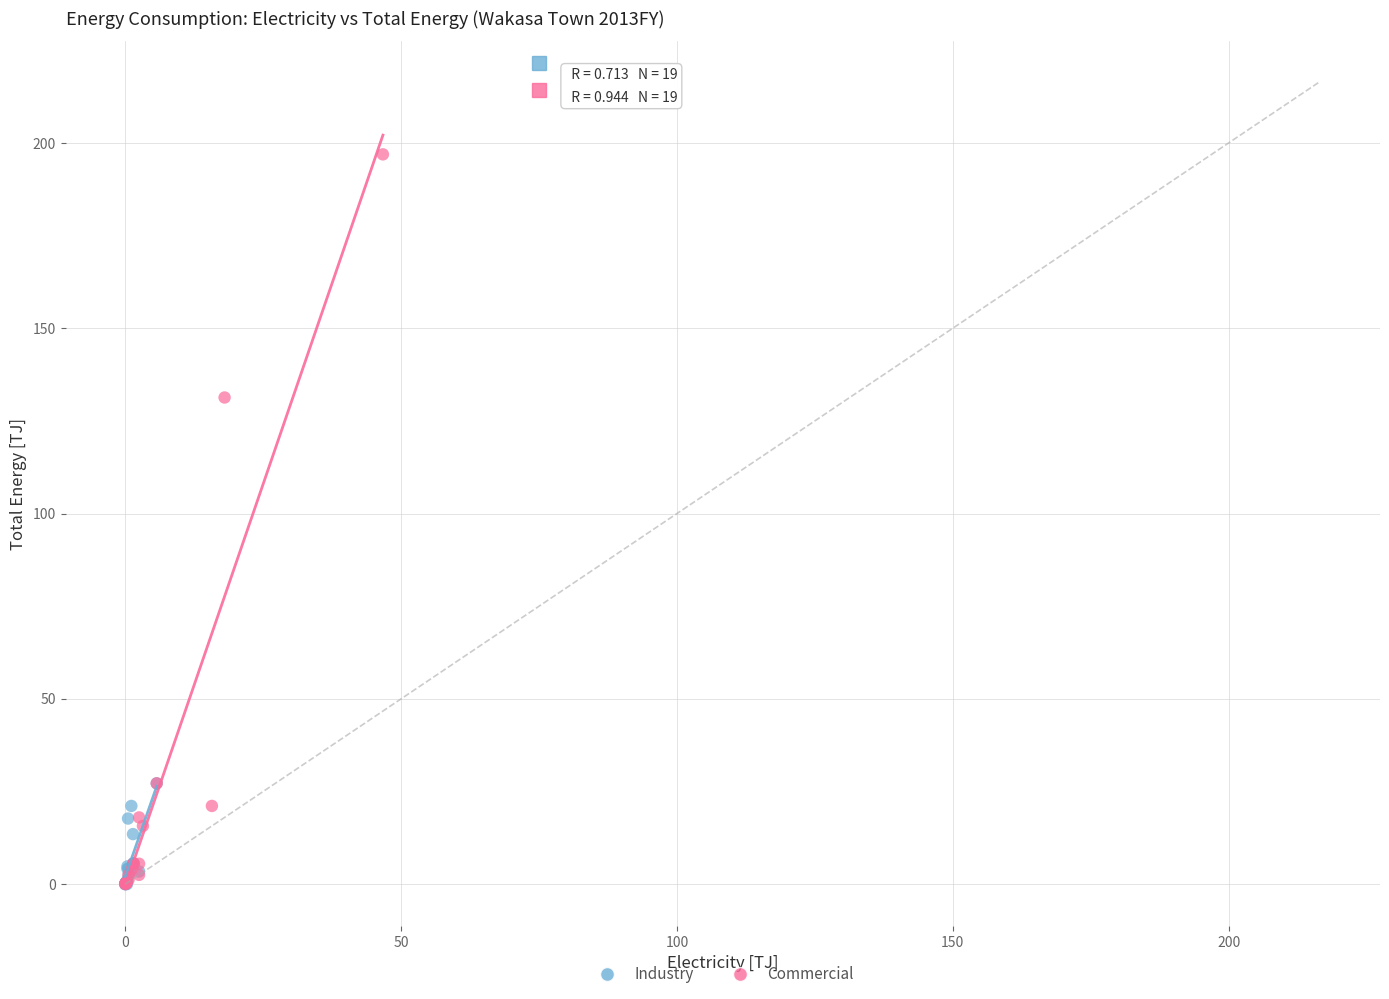

Which series contains the highest Y value?

Commercial